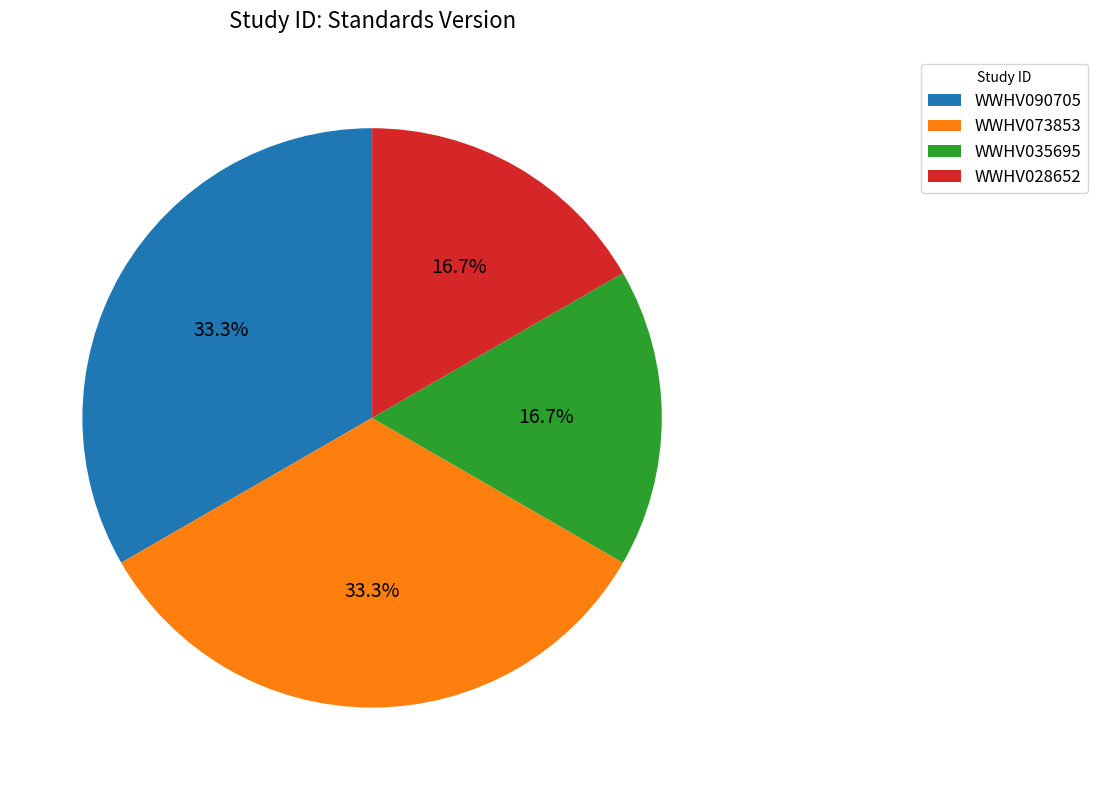

Approximately how many times larger is the value at WWHV090705 compared to WWHV028652?

2.0